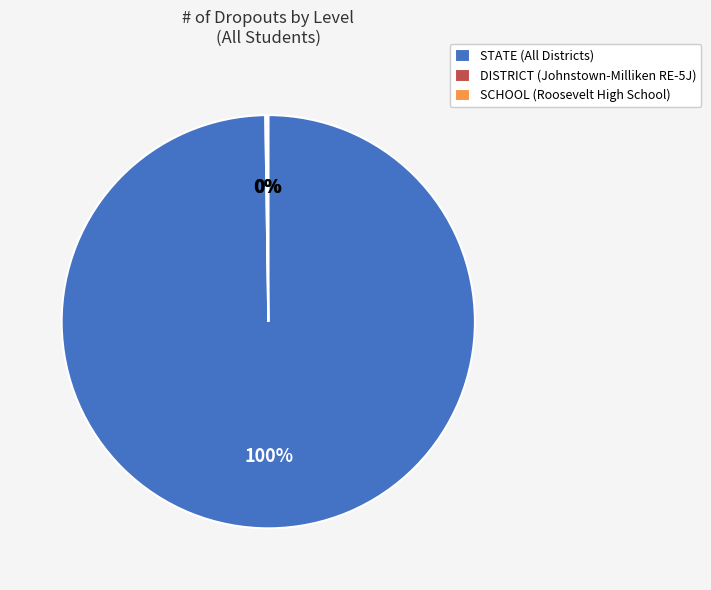

To the nearest percent, what is the difference between the largest and smallest slice percentages?

100%